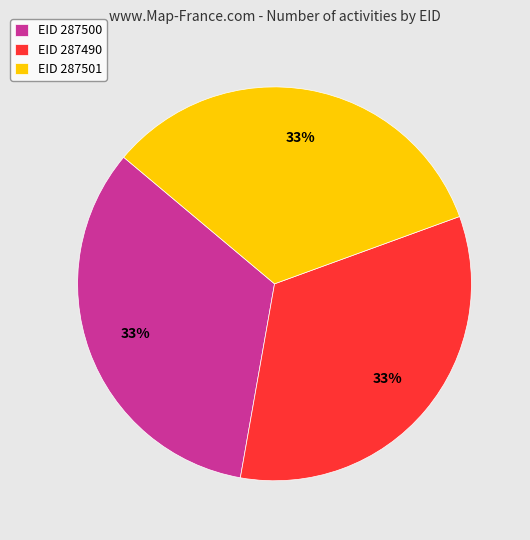

The EID 287500 slice represents 33% of the pie. True or false?

True